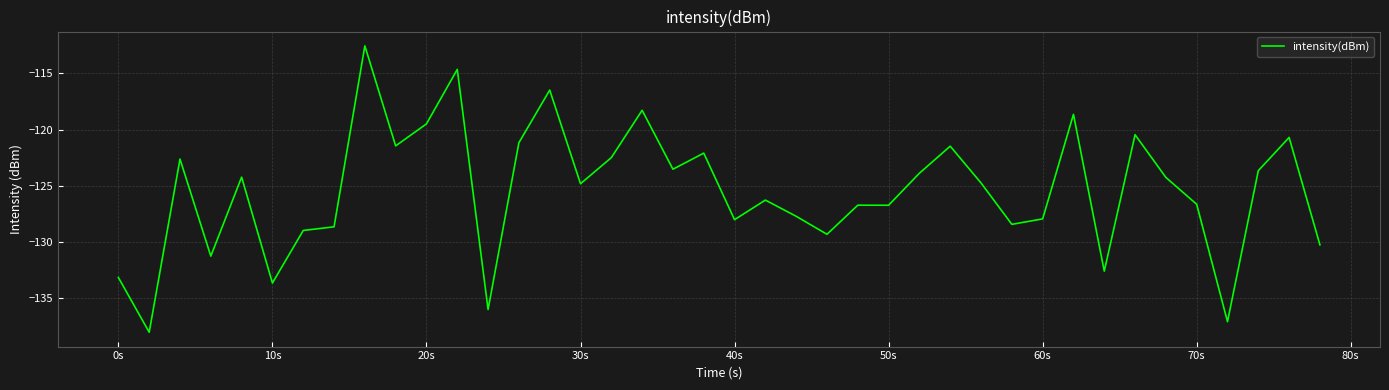

What is the minimum value shown in the chart?

-138.0